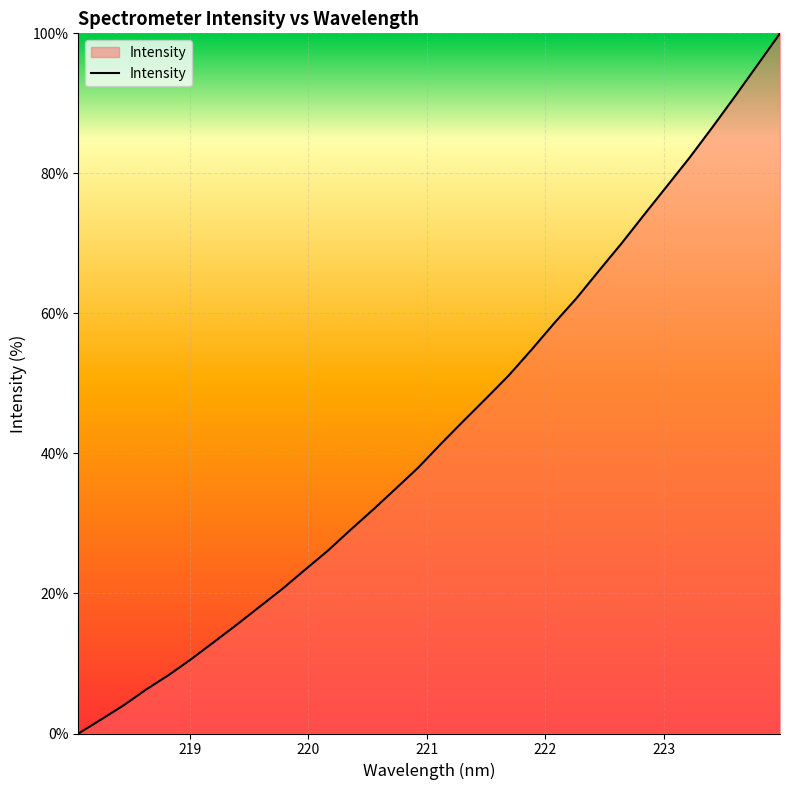

What is the difference between the maximum and minimum values?

100.0